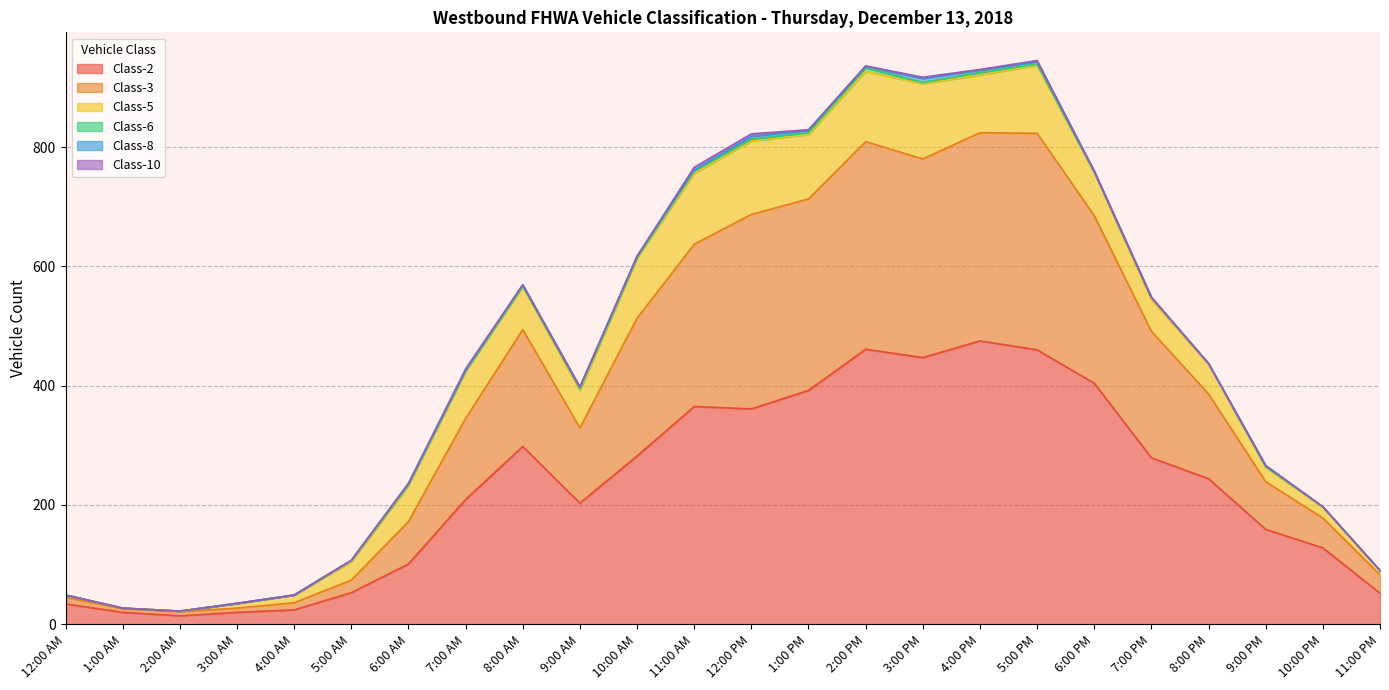

What position from the left is 9:00 AM?

10